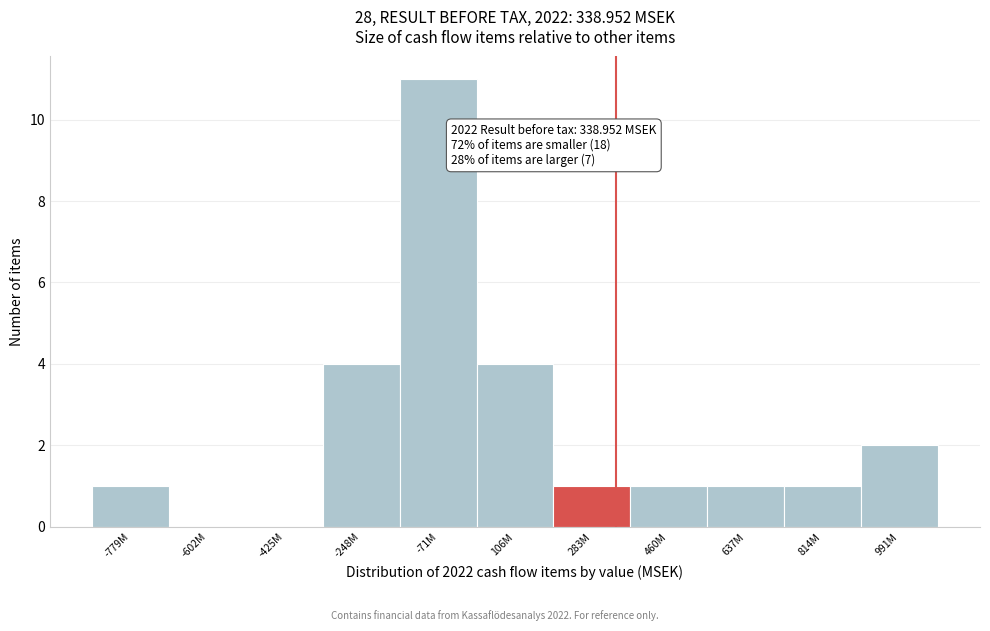

Reading right to left, list all the values displayed in this chart.

991M=2	814M=1	637M=1	460M=1	283M=1	106M=4	-71M=11	-248M=4	-425M=0	-602M=0	-779M=1